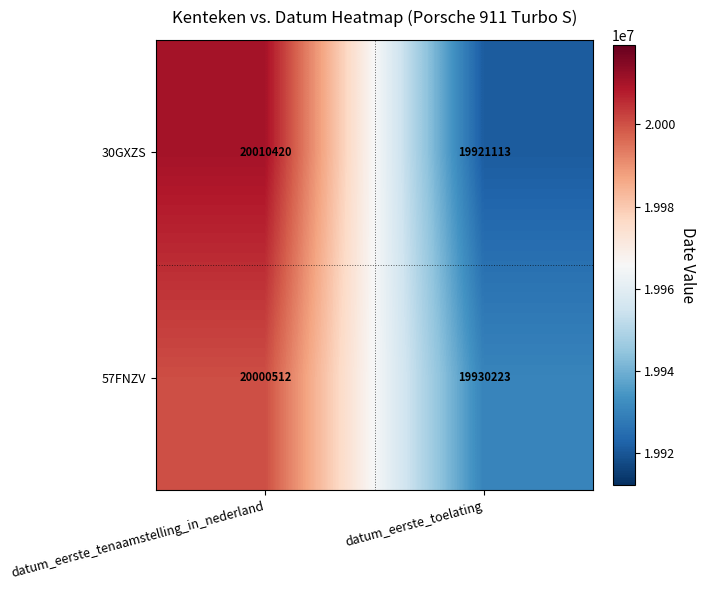

Between datum_eerste_tenaamstelling_in_nederland and datum_eerste_toelating, which series saw the biggest shift?

30GXZS